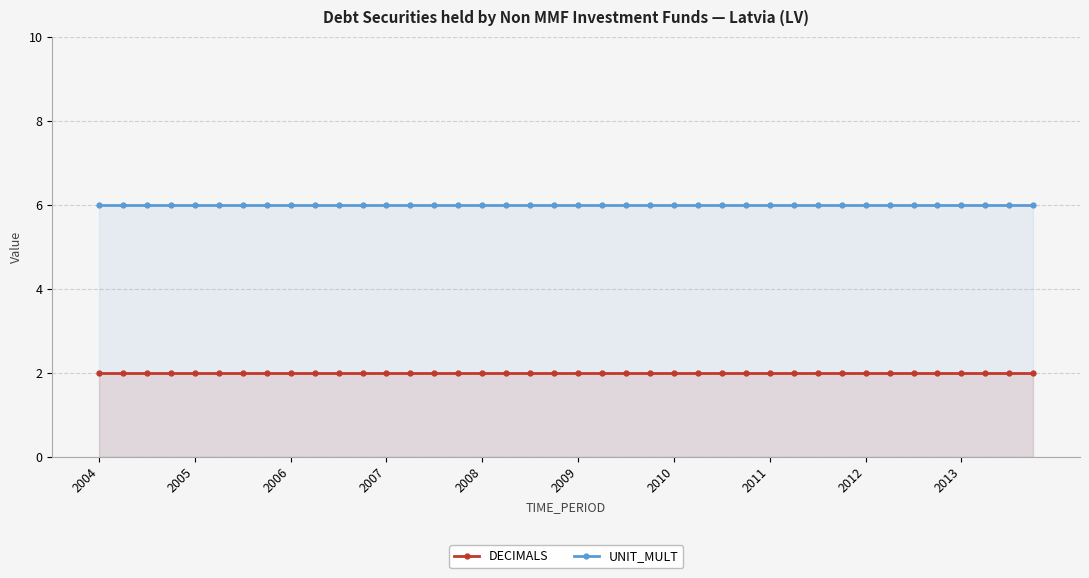

How many series are shown in this chart?

2